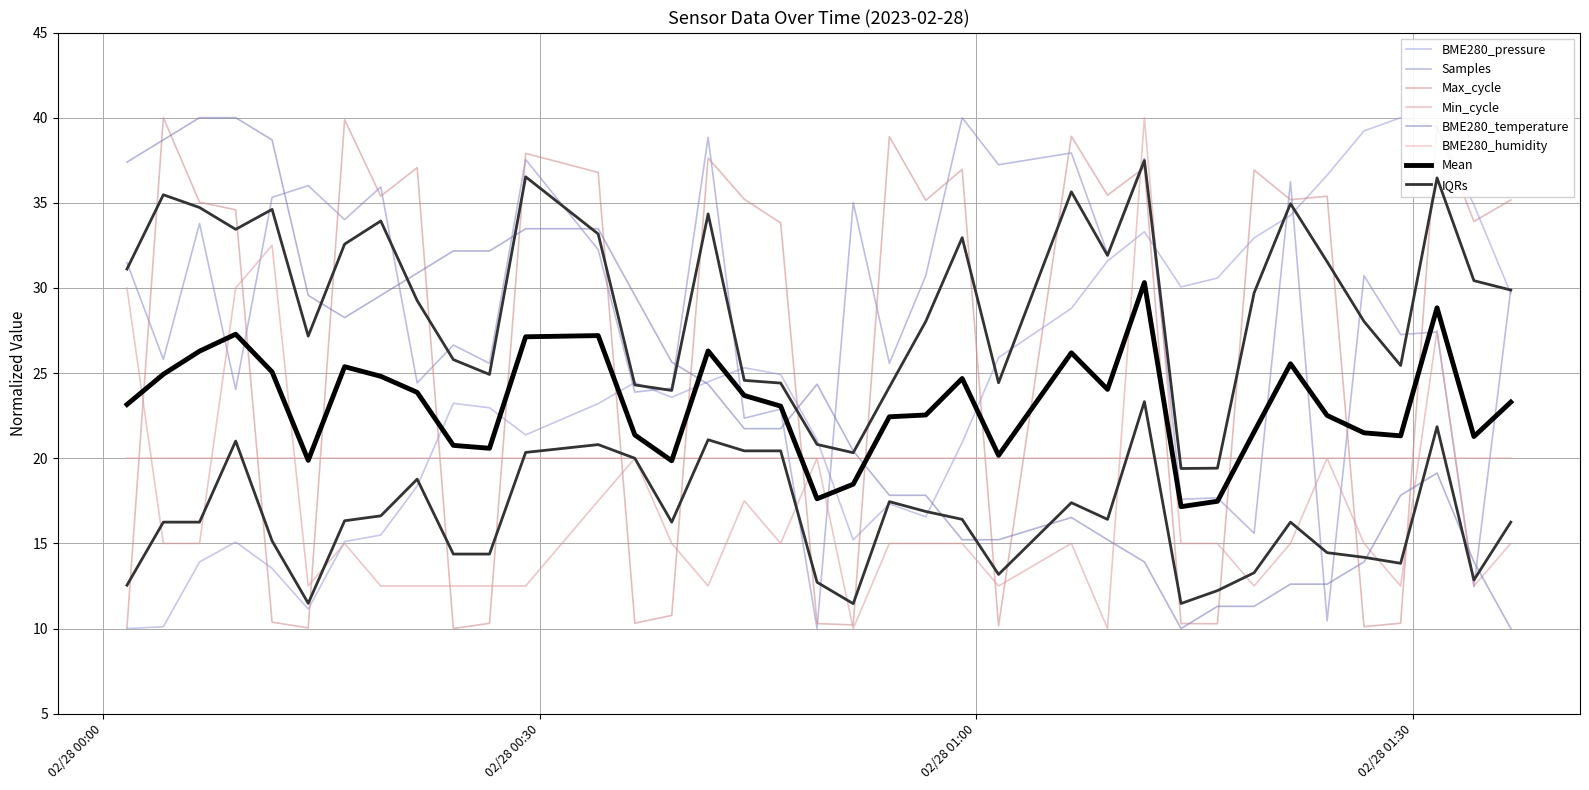

What is the label of the 17th point from the left?

2023/02/28 00:44:03